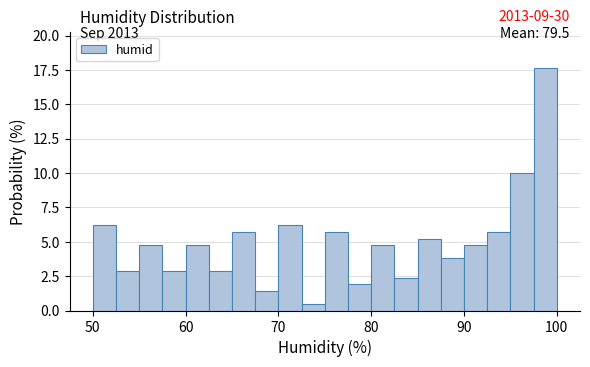

Read against the x-axis, roughly where is the centre of the tallest bar?

99